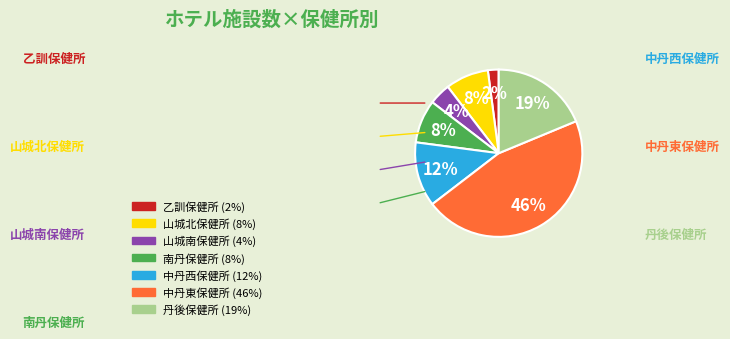

Which category has the biggest portion of the pie?

中丹東保健所